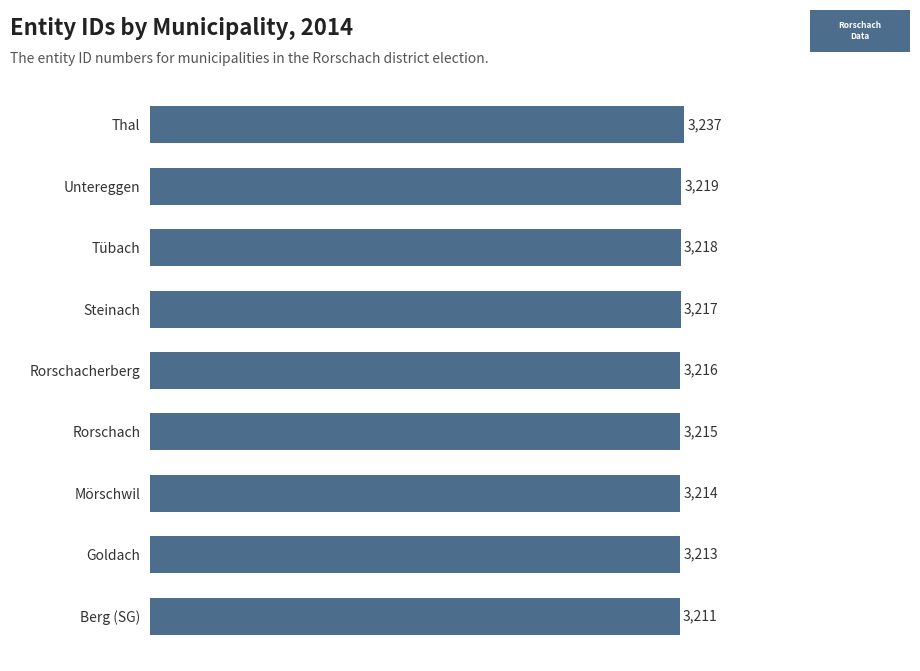

Are the bars grouped side by side (vs. stacked)?

No